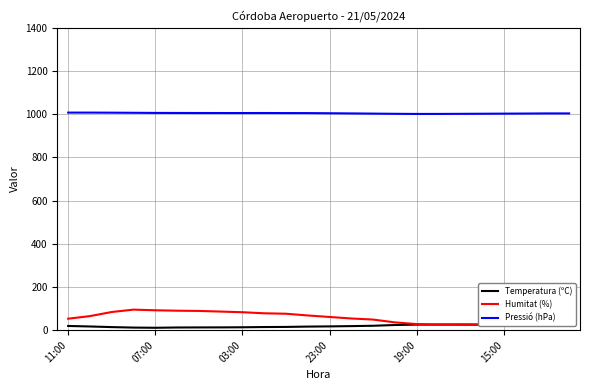

Reading right to left, list all the values displayed in this chart.

Temperatura (ºC): 21.1	22.2	23.3	24.4	25.4	25.5	25.8	25.6	23.8	20.3	18.7	17.4	16.5	14.9	14.4	13.3	12.8	12.6	12.3	11.0	11.9	14.1	17.0	19.4
Humitat (%): 46.0	40.0	34.0	28.0	26.0	27.0	26.0	28.0	36.0	49.0	54.0	61.0	68.0	76.0	78.0	83.0	86.0	89.0	90.0	92.0	95.0	84.0	65.0	53.0
Pressió (hPa): 1003.3	1003.3	1002.7	1002.3	1001.8	1001.4	1001.0	1000.9	1001.5	1002.4	1003.3	1004.1	1004.8	1004.9	1005.2	1005.0	1005.1	1005.2	1005.4	1005.6	1006.2	1006.7	1007.1	1007.1